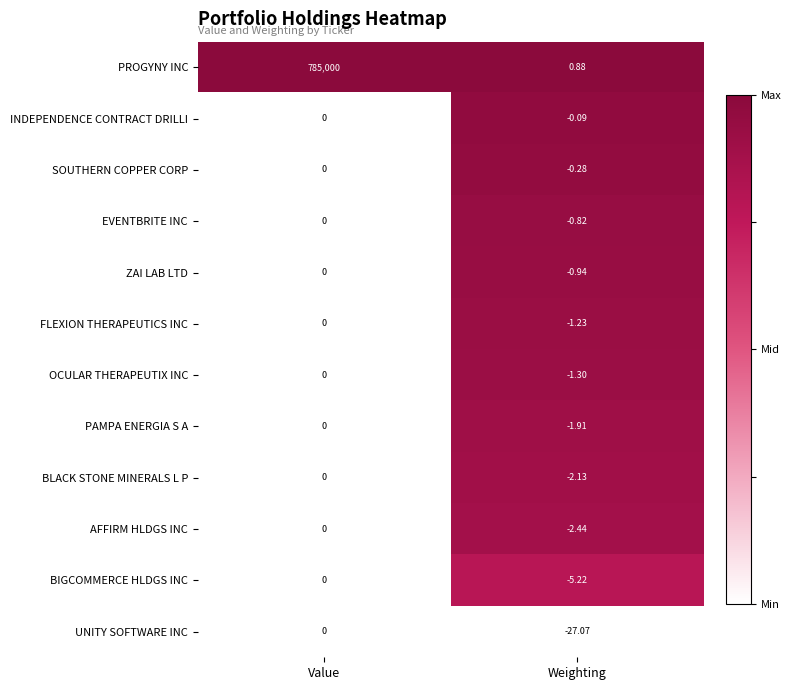

List the labels in order of AFFIRM HLDGS INC value, smallest first.

Weighting, Value